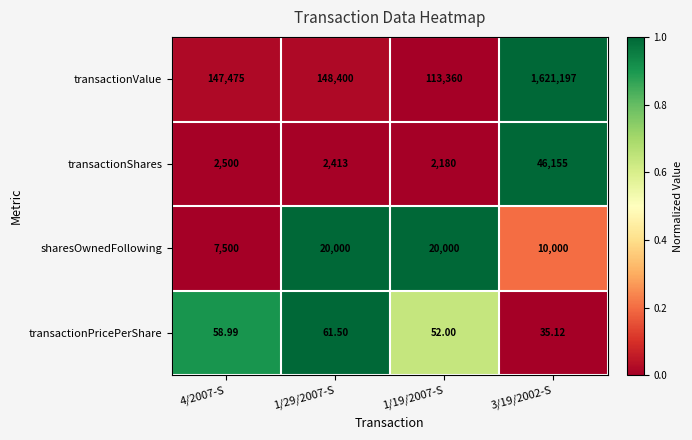

Which series changed the most between 4/2007-S and 1/19/2007-S?

transactionValue